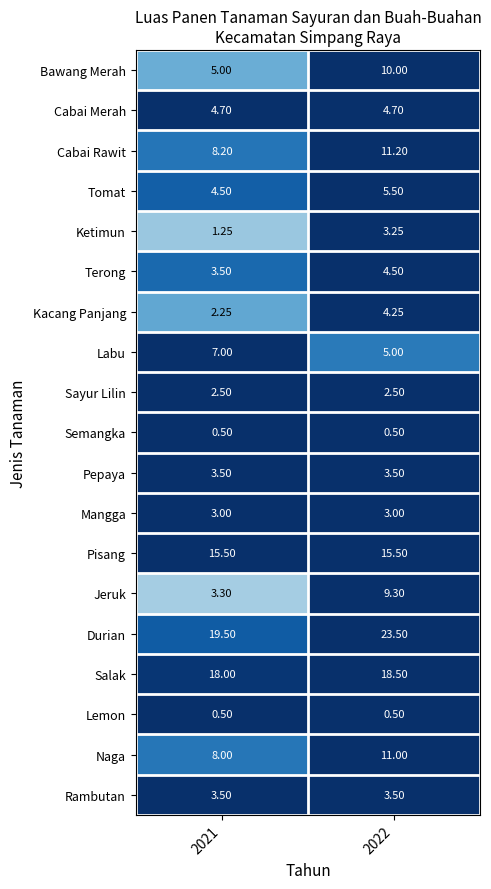

What is the smallest value displayed?

0.5